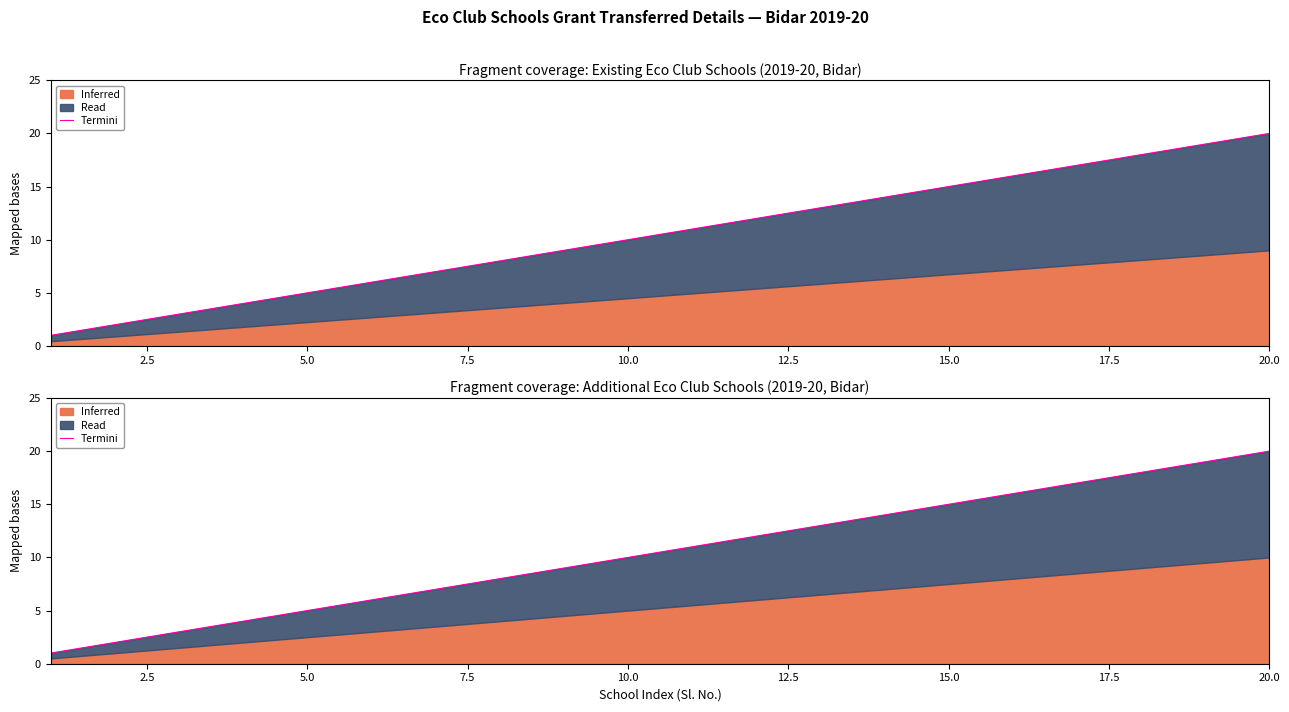

What is the difference between the maximum and minimum values?

19